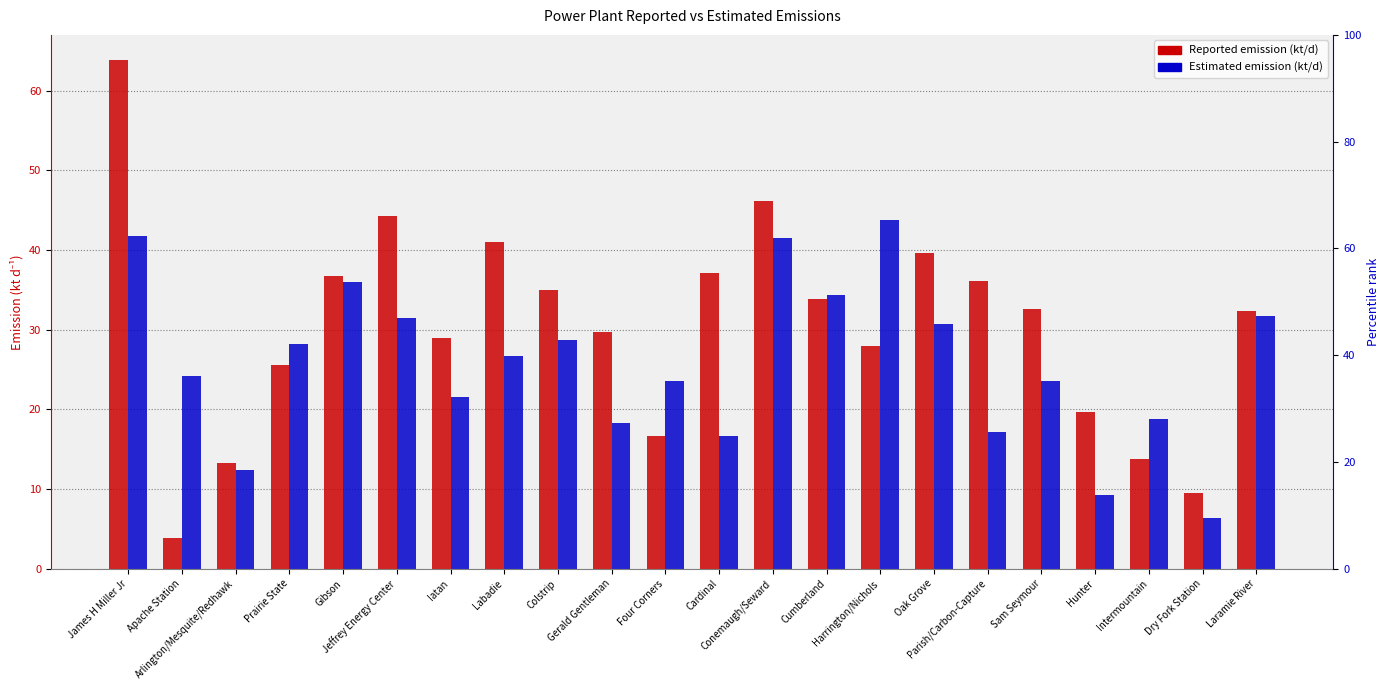

What are all the series names shown in the legend?

Reported emission (kt/d), Estimated emission (kt/d)